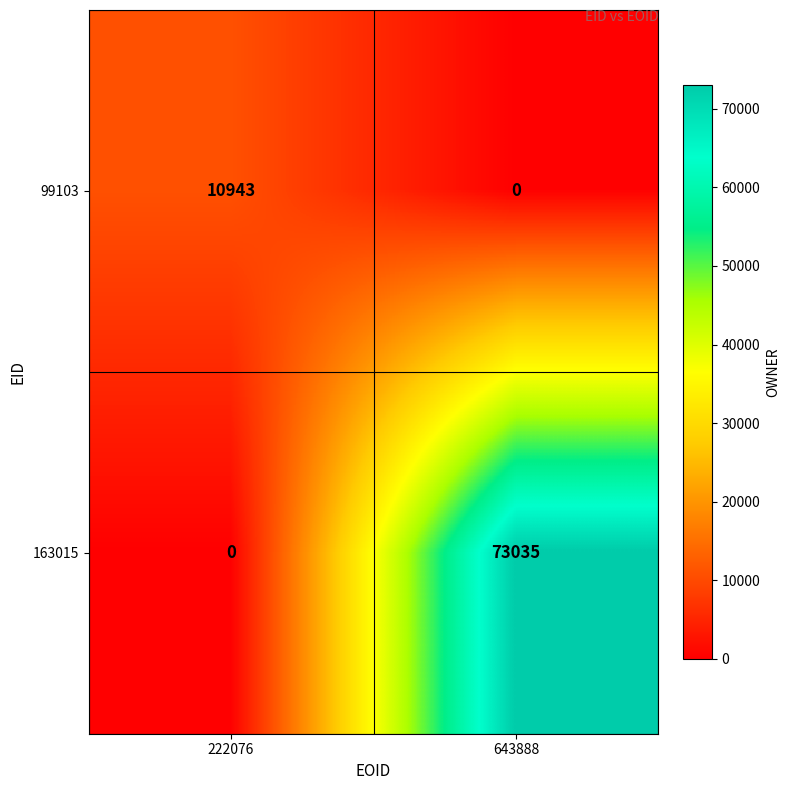

What is the sum of the 99103 values at 222076 and 643888?

10943